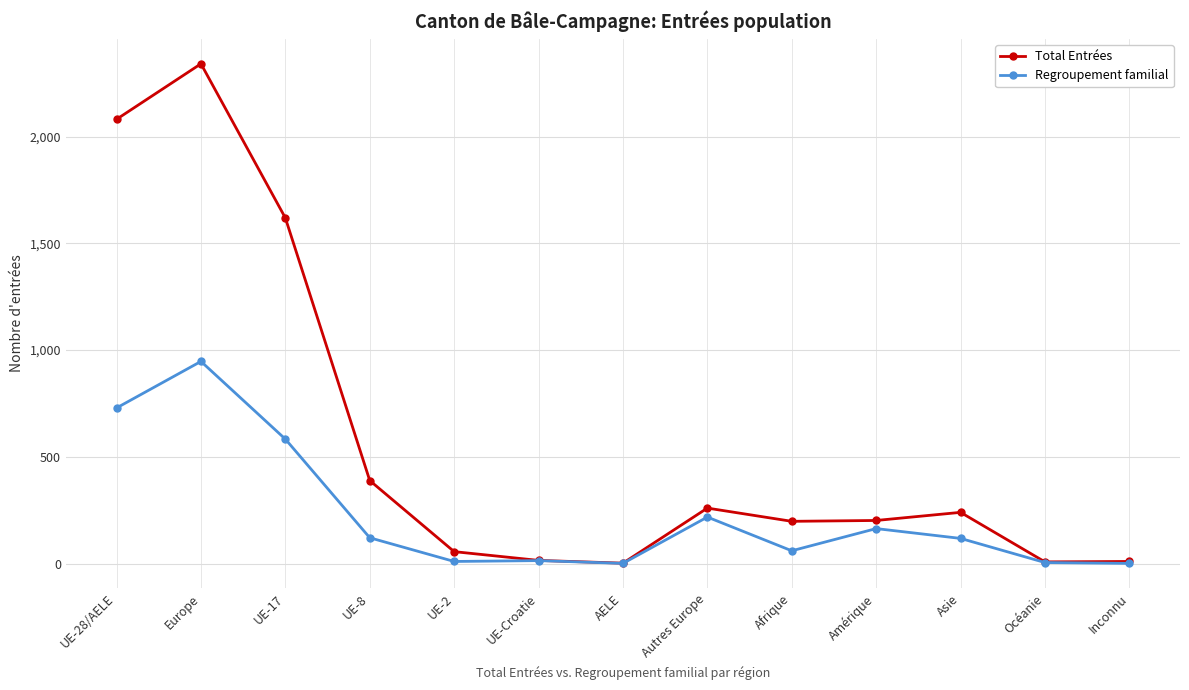

List the series in order of their peak value, lowest first.

Regroupement familial, Total Entrées